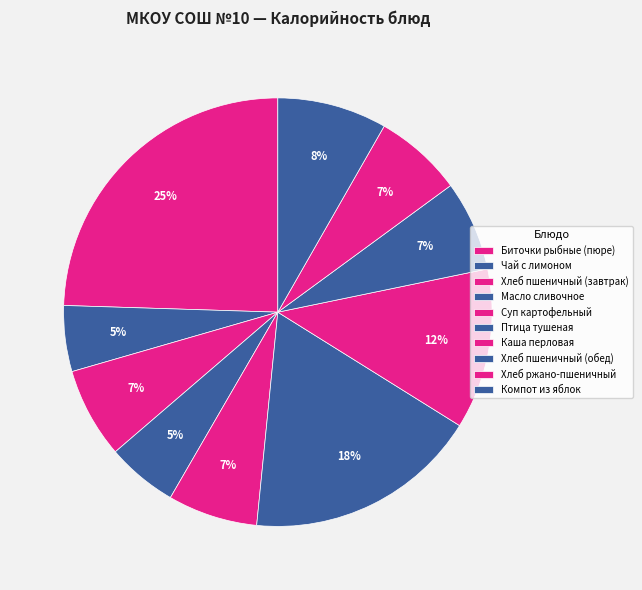

Is Масло сливочное the majority of the pie?

No